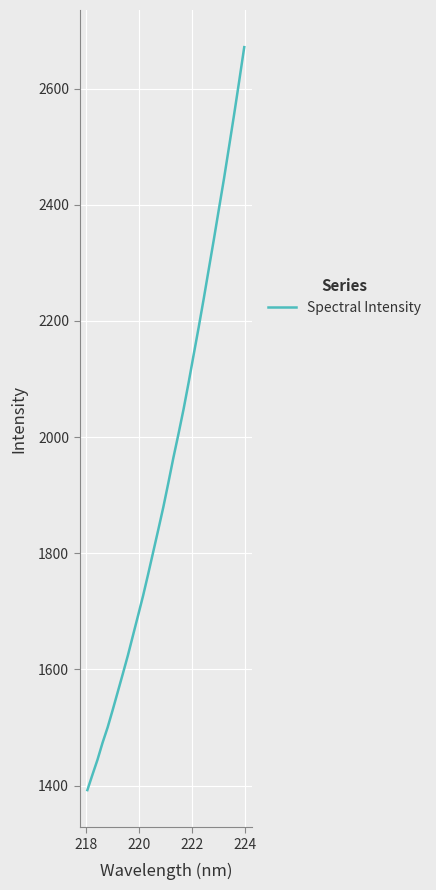

What is the maximum value shown in the chart?

2671.3